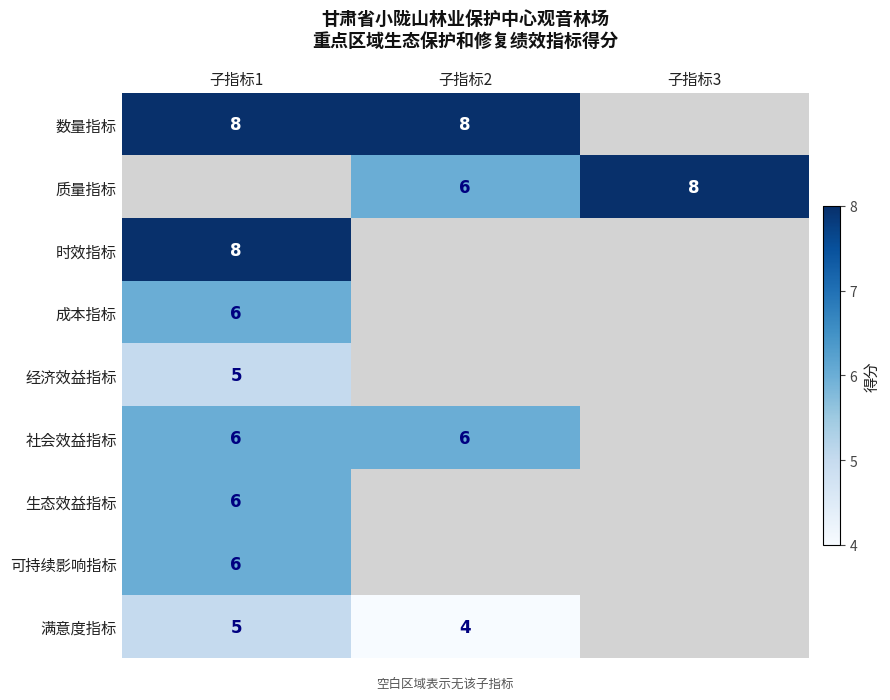

Which category has the lowest value across all series?

子指标2